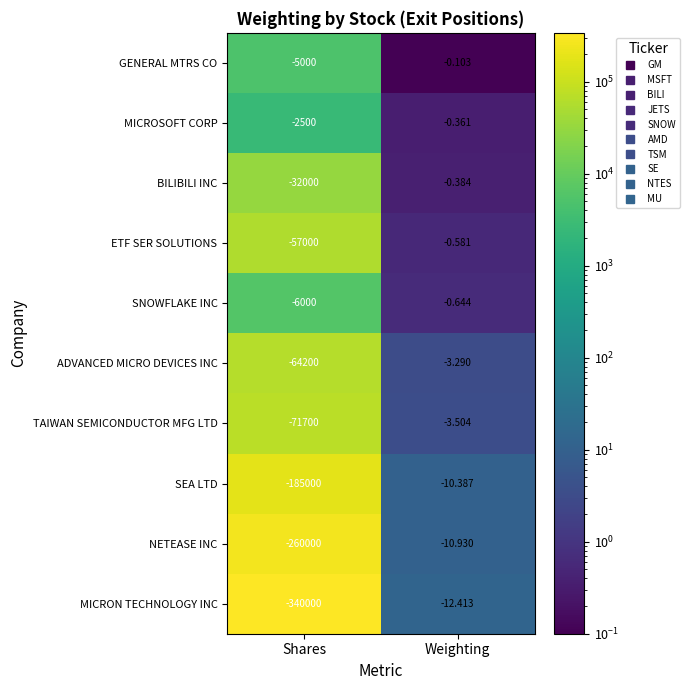

Rank the series at Shares from lowest to highest value.

MICRON TECHNOLOGY INC, NETEASE INC, SEA LTD, TAIWAN SEMICONDUCTOR MFG LTD, ADVANCED MICRO DEVICES INC, ETF SER SOLUTIONS, BILIBILI INC, SNOWFLAKE INC, GENERAL MTRS CO, MICROSOFT CORP